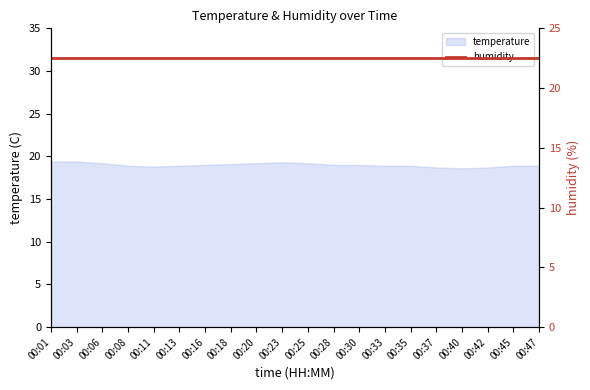

Rank the categories by value from lowest to highest.

00:40, 00:37, 00:42, 00:11, 00:08, 00:13, 00:33, 00:35, 00:45, 00:47, 00:16, 00:28, 00:30, 00:18, 00:06, 00:20, 00:25, 00:23, 00:01, 00:03